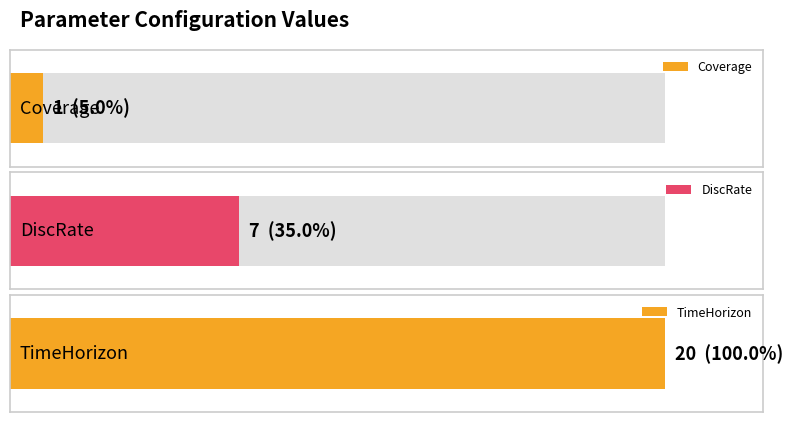

What is the change in value from Coverage to DiscRate?

+6